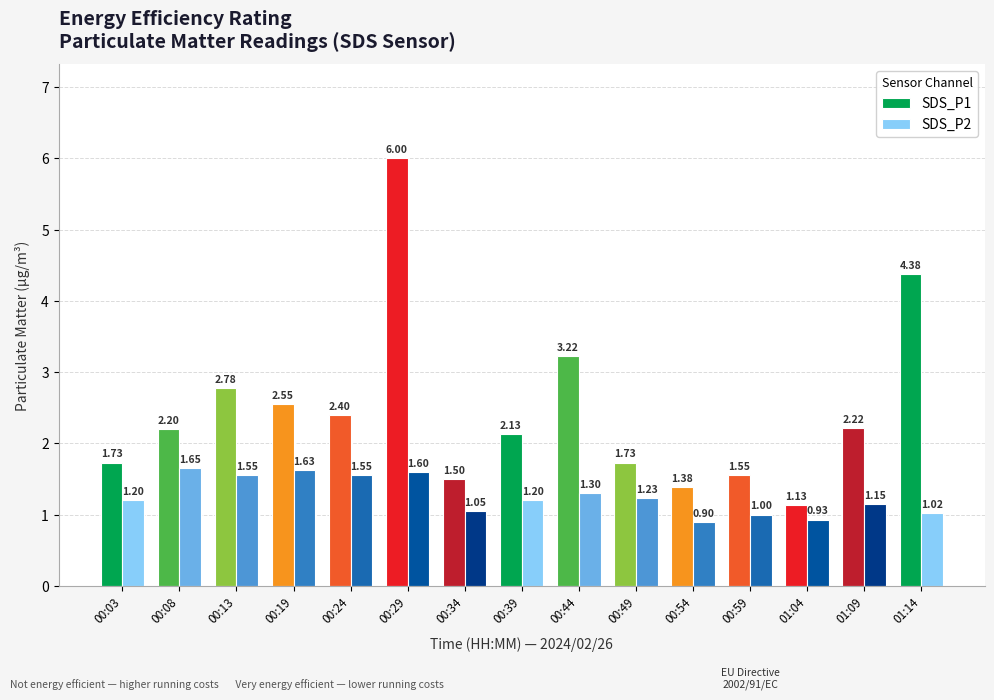

Which series has the widest spread of values?

SDS_P1